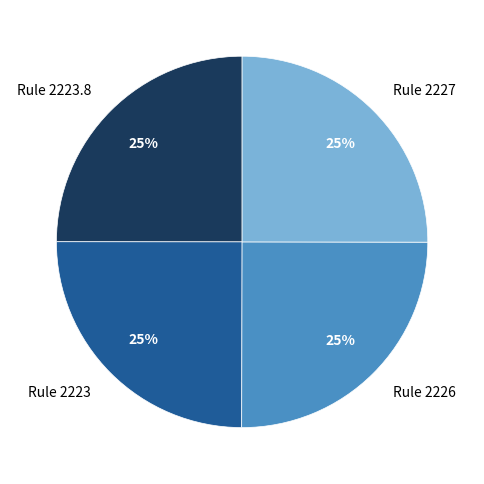

Approximately how many times larger is the value at Rule 2227 compared to Rule 2223?

1.0